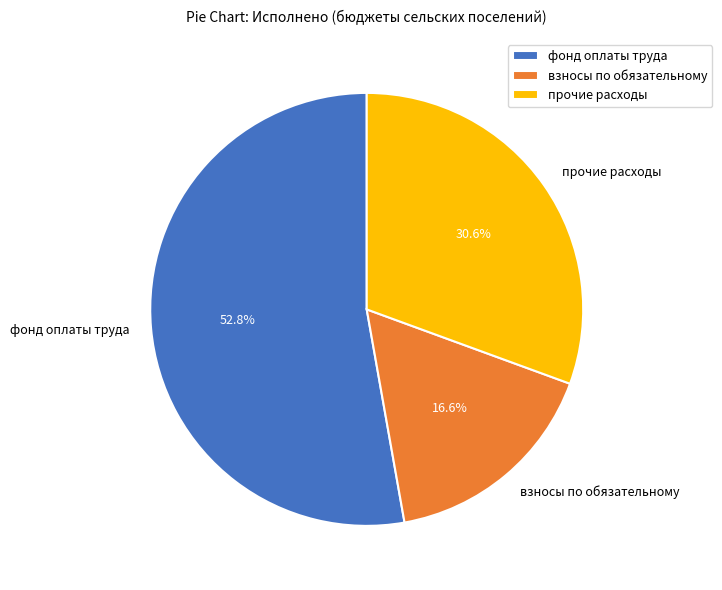

To the nearest percent, what is the difference between the largest and smallest slice percentages?

36%